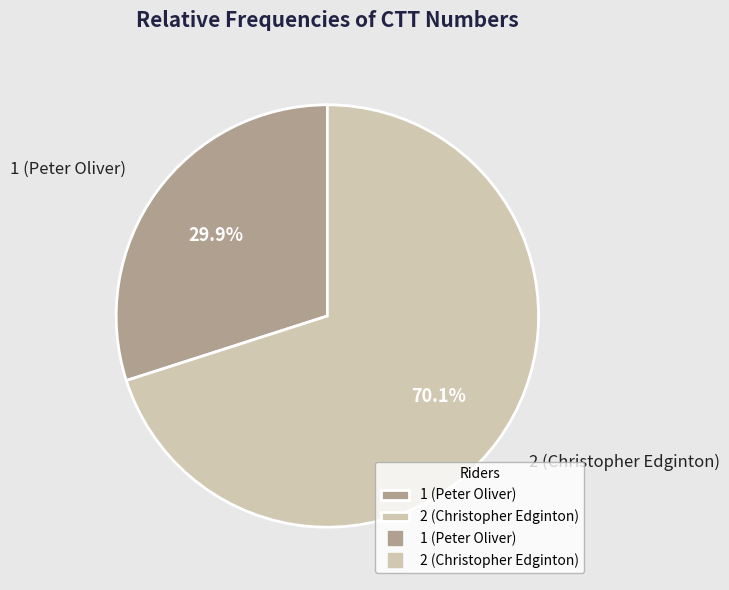

Is there any slice that represents more than half of the pie?

Yes